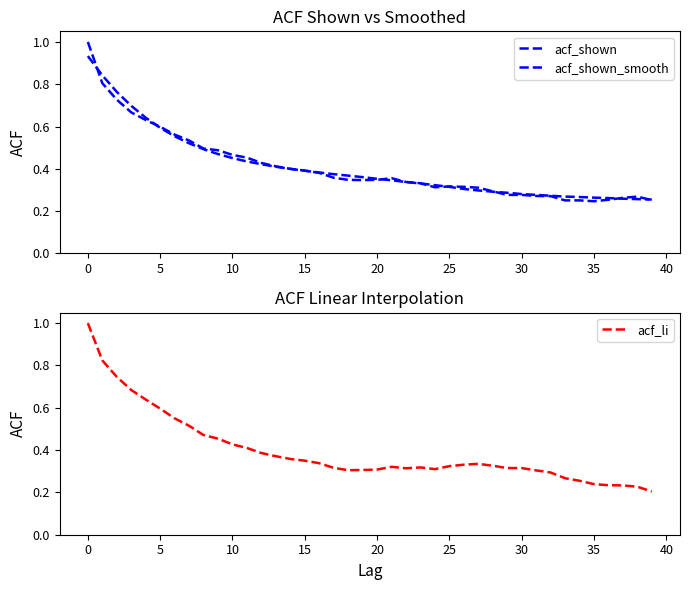

What are all the series names shown in the legend?

acf_shown, acf_shown_smooth, acf_li